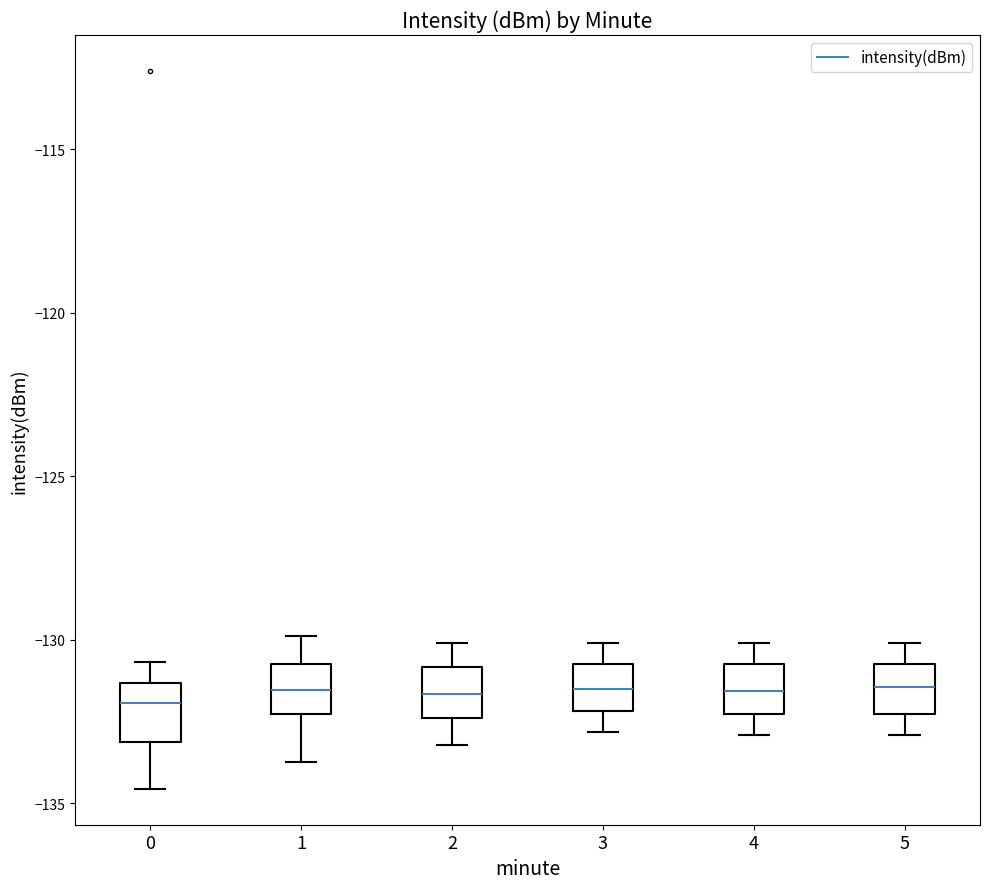

Reading left to right, read every box against the y-axis: the position of its median line, the range the box covers, and the ends of its whiskers. The values are not printed on the chart, so give them approximately, as read against the axis.

0: median -132.0, box -133.0 to -131.5, whiskers -134.5 to -130.5
1: median -131.5, box -132.5 to -130.5, whiskers -133.5 to -130.0
2: median -131.5, box -132.5 to -131.0, whiskers -133.0 to -130.0
3: median -131.5, box -132.0 to -130.5, whiskers -133.0 to -130.0
4: median -131.5, box -132.5 to -130.5, whiskers -133.0 to -130.0
5: median -131.5, box -132.5 to -130.5, whiskers -133.0 to -130.0